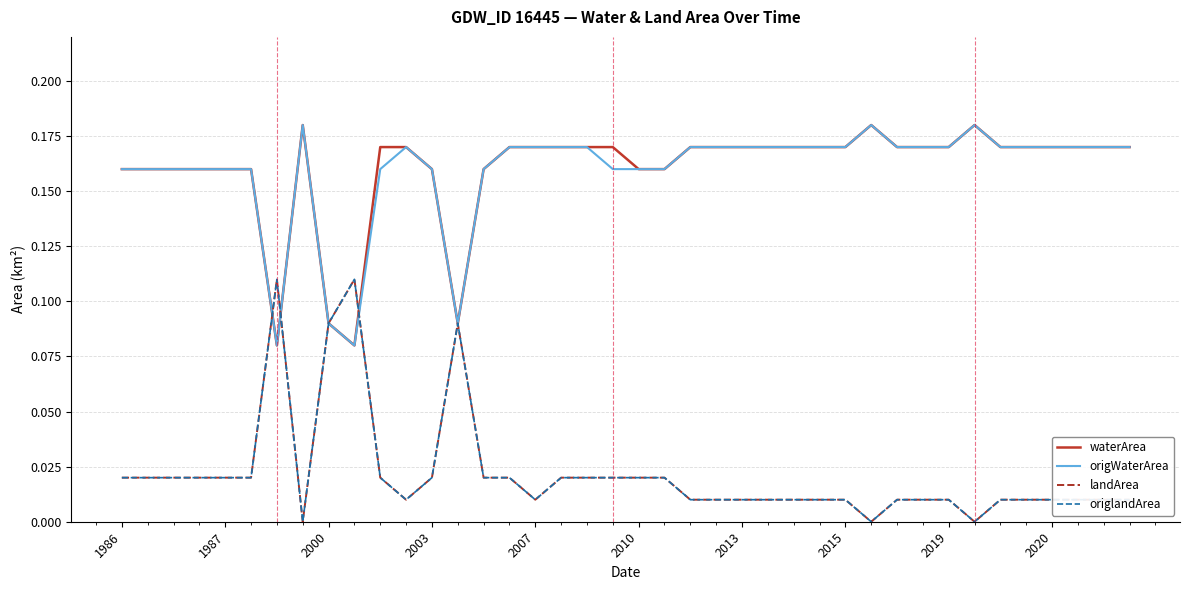

What is the greatest value displayed?

0.2